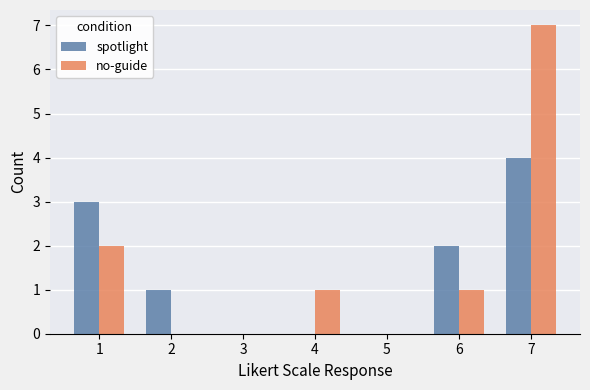

Which series has the largest total across all categories?

no-guide